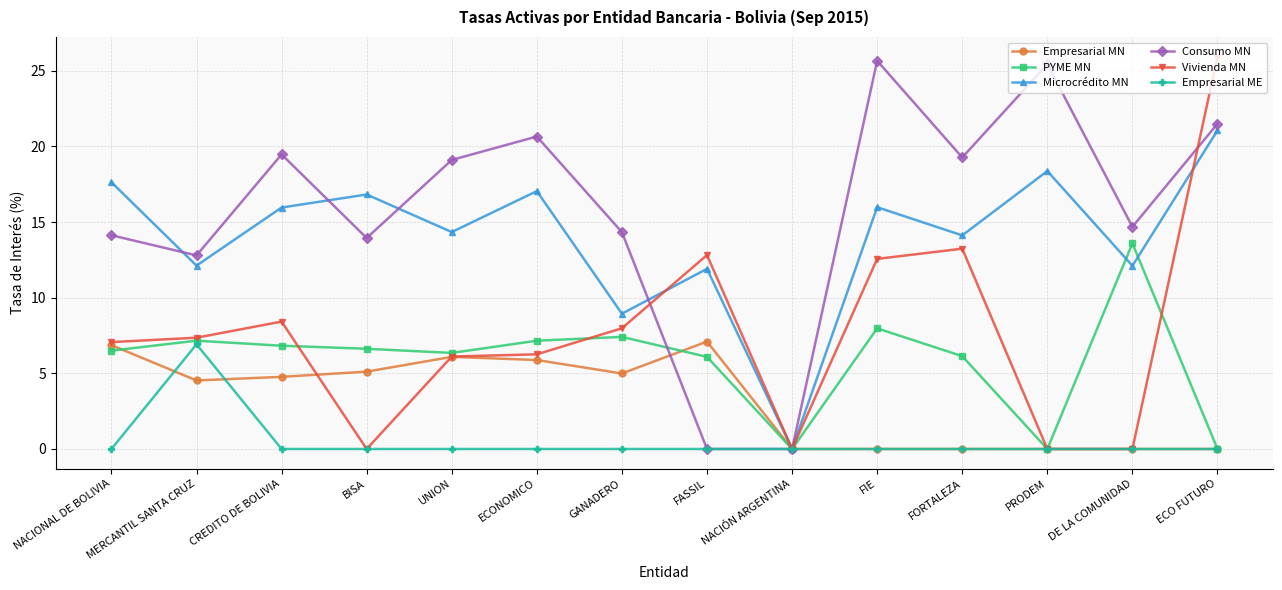

What position from the right is FIE?

5